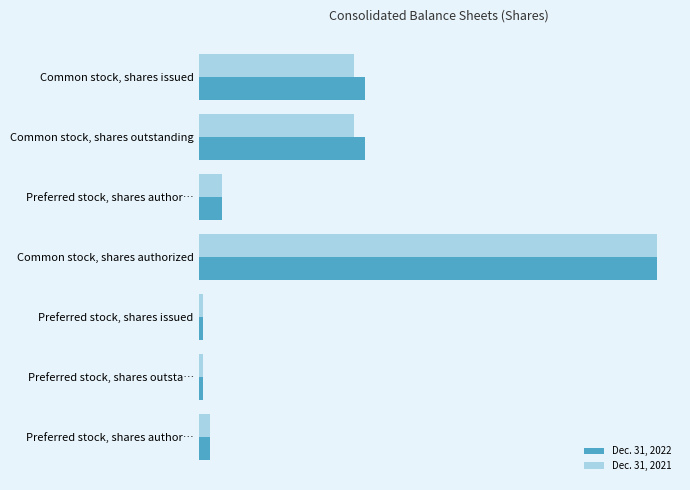

What are all the series names shown in the legend?

Dec. 31, 2022, Dec. 31, 2021